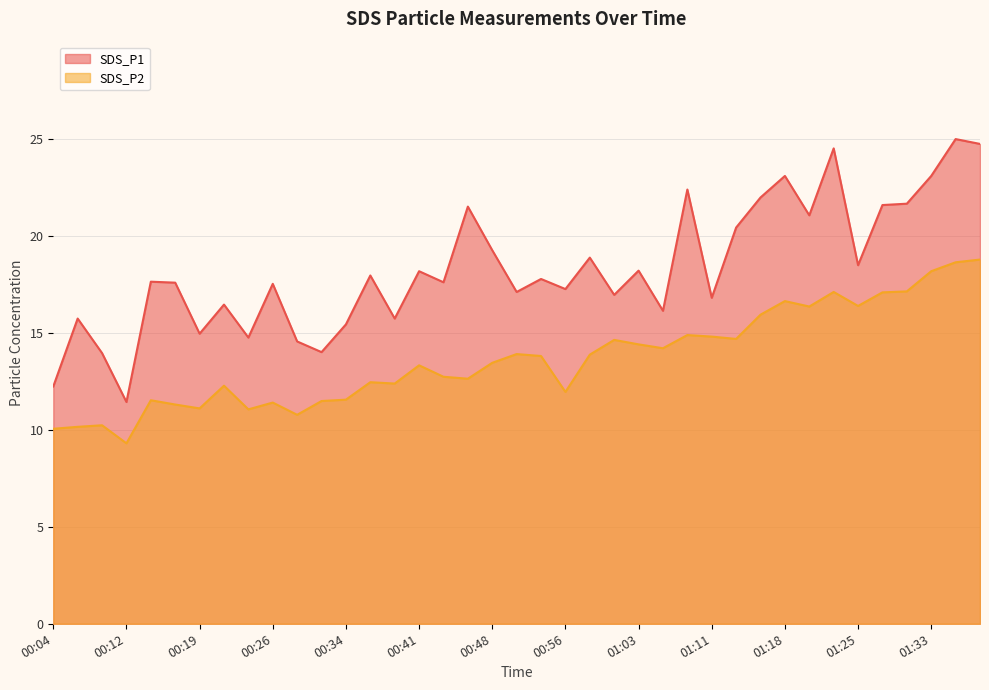

At which category does the chart reach its minimum across all series?

00:12